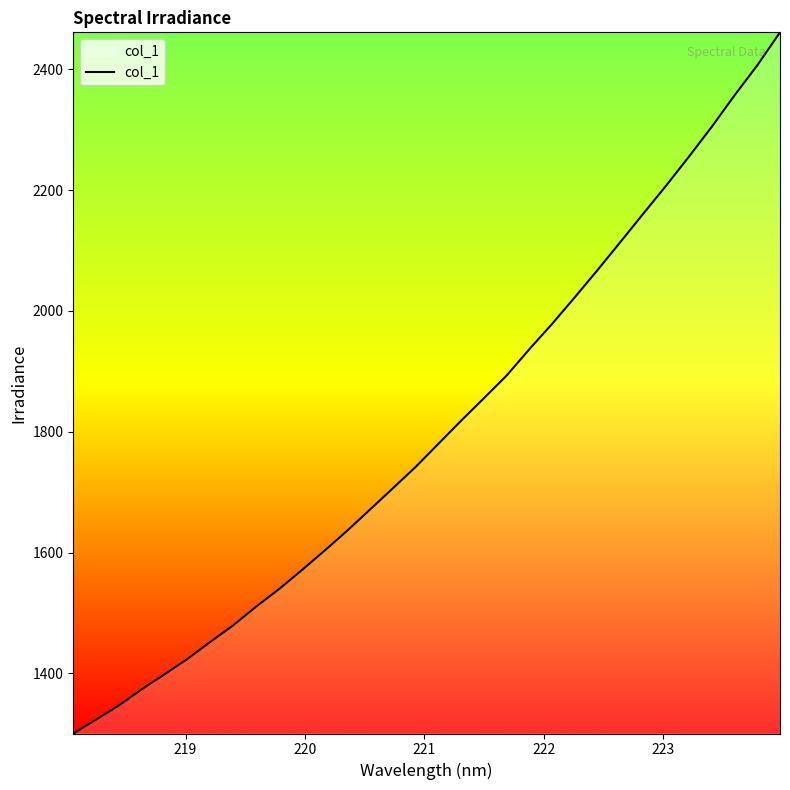

What is the minimum value shown in the chart?

1300.4